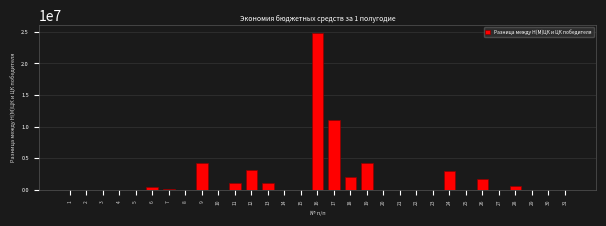

What is the sum of all values?

57713370.1